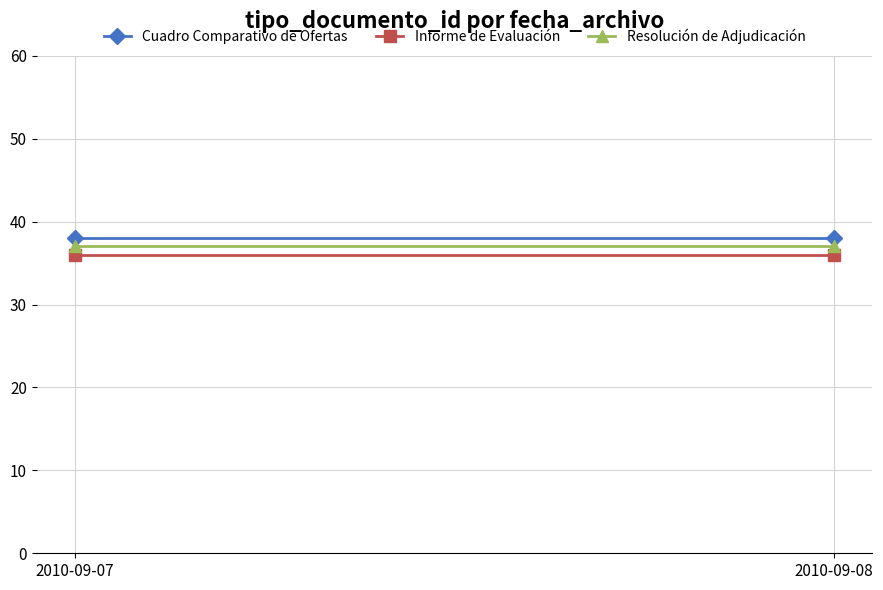

Is the value of Resolución de Adjudicación at 2010-09-07 greater than the value of Informe de Evaluación at 2010-09-07?

Yes